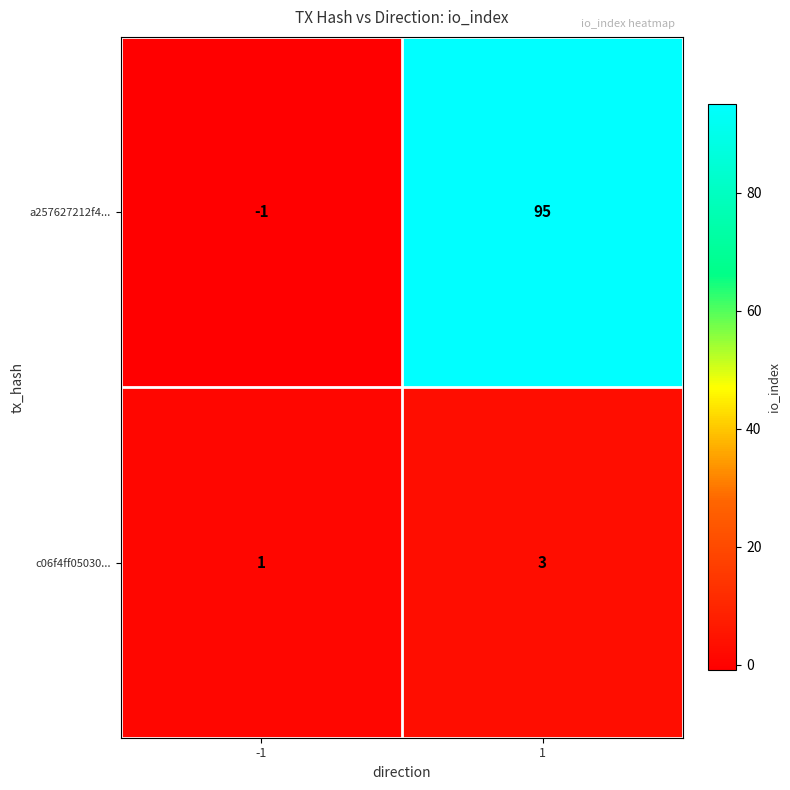

What is the difference between the a257627212f4... values at -1 and 1?

96